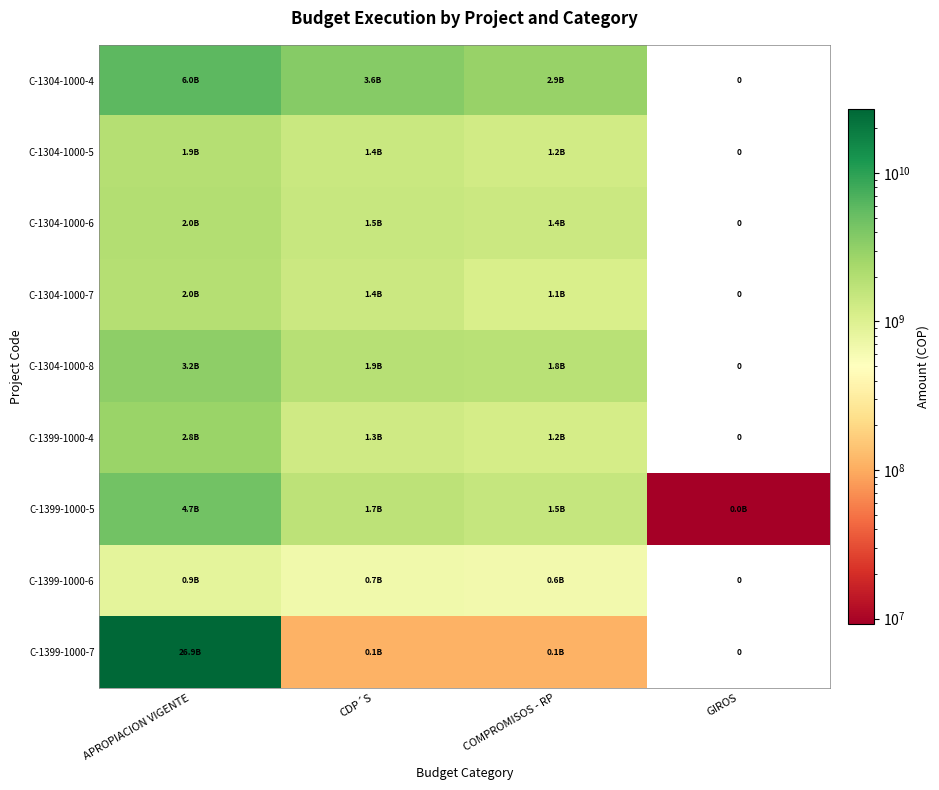

Where does the C-1399-1000-5 series first go above 1693064815?

APROPIACION VIGENTE